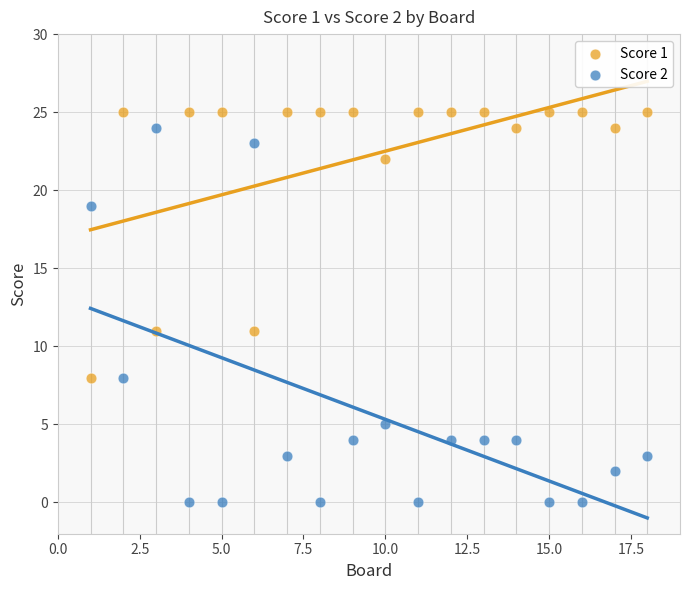

What is the X range (max minus min) for the scatter plot?

17